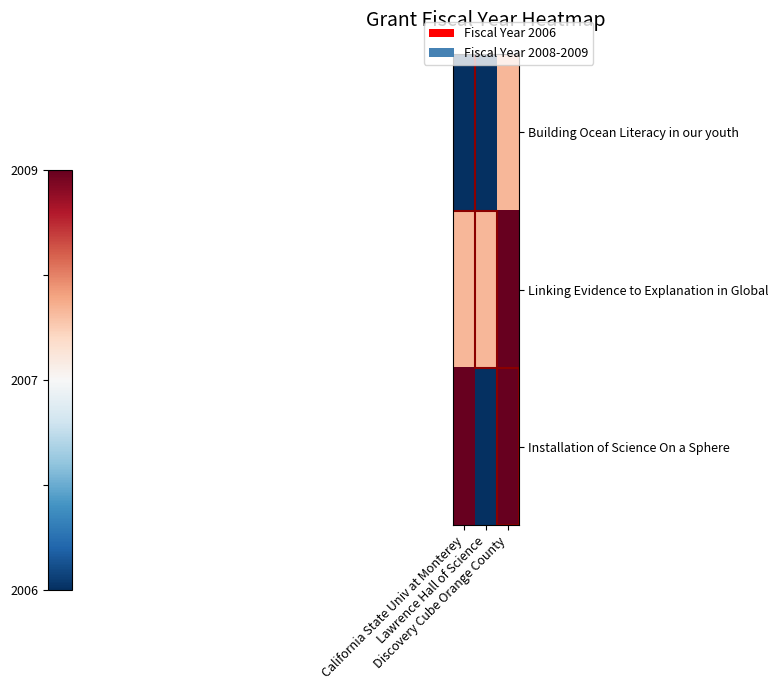

Reading left to right, what are all the values shown in this chart?

Building Ocean Literacy in our youth: California State Univ at Monterey=-1.0	Lawrence Hall of Science=-1.0	Discovery Cube Orange County=0.3
Linking Evidence to Explanation in Global: California State Univ at Monterey=0.3	Lawrence Hall of Science=0.3	Discovery Cube Orange County=1.0
Installation of Science On a Sphere: California State Univ at Monterey=1.0	Lawrence Hall of Science=-1.0	Discovery Cube Orange County=1.0